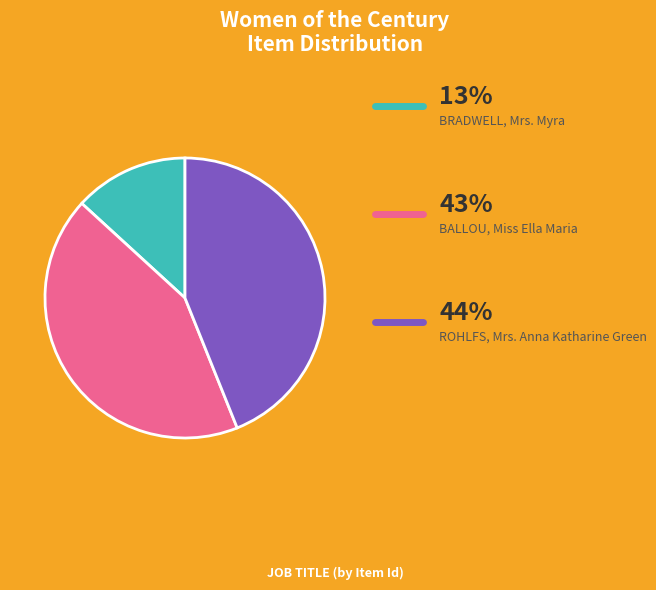

Count the number of slices in the pie.

3